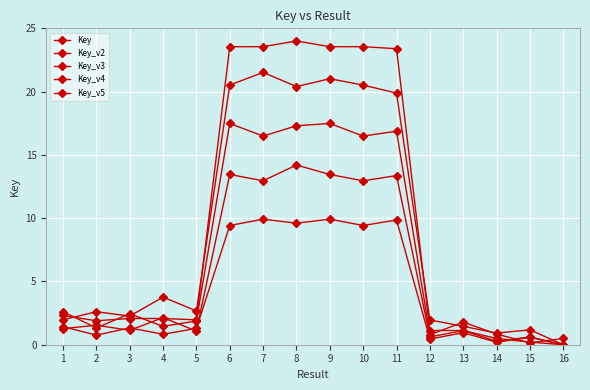

Reading left to right, transcribe all the data shown in this chart.

Key: 2.3	1.9	2.1	2.1	2.0	23.6	23.6	24.0	23.6	23.6	23.4	1.1	1.1	0.5	0.2	0.0
Key_v2: 2.0	2.6	2.3	3.8	2.7	20.5	21.5	20.4	21.0	20.5	19.9	2.0	1.5	0.9	1.2	0.0
Key_v3: 2.6	1.3	2.5	1.5	1.9	17.5	16.5	17.3	17.5	16.5	16.9	0.8	1.8	0.8	0.1	0.5
Key_v4: 1.3	1.5	1.1	2.1	1.1	13.5	13.0	14.2	13.5	13.0	13.4	0.6	1.1	0.3	0.6	0.0
Key_v5: 1.4	0.8	1.3	0.8	1.3	9.4	9.9	9.6	9.9	9.4	9.9	0.4	0.9	0.2	0.6	0.0